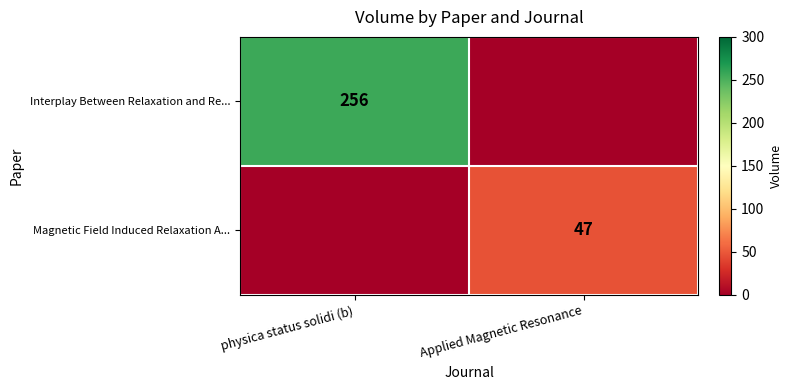

The Interplay Between Relaxation and Re... series shows 150 at physica status solidi (b). True or false?

False